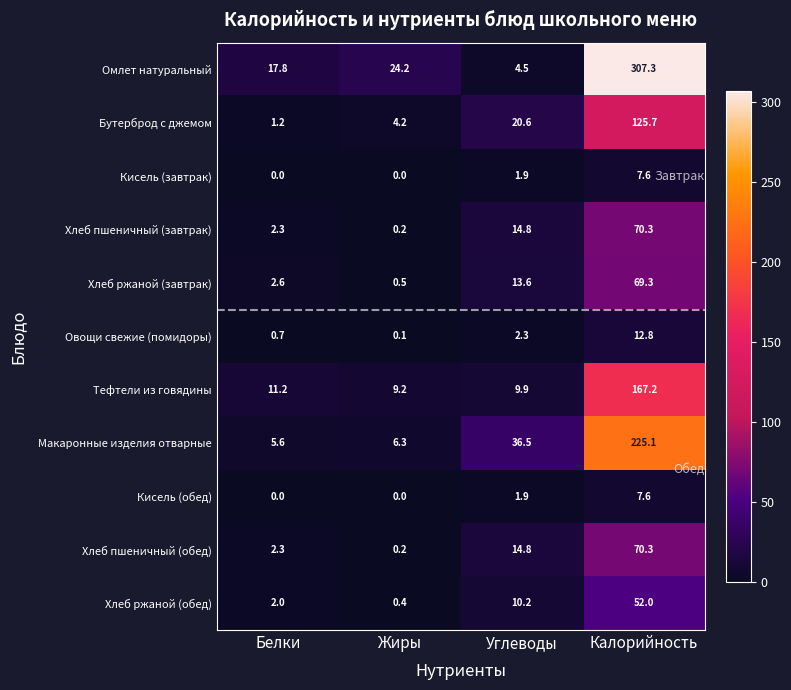

Between Белки and Жиры, which series saw the biggest shift?

Омлет натуральный